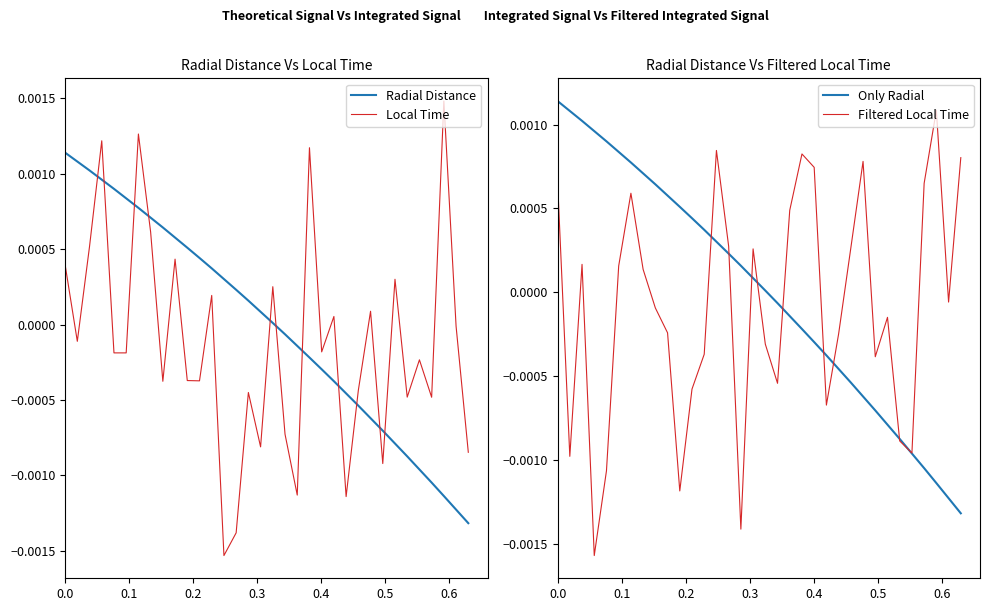

How many lines are shown in the chart?

4